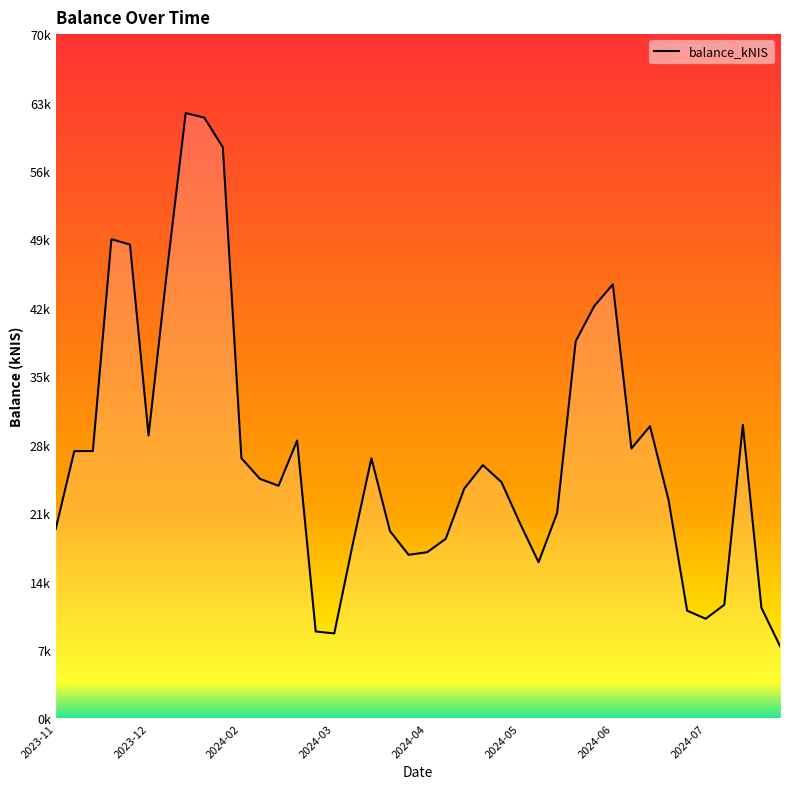

Does the chart display data point markers on the line(s)?

No